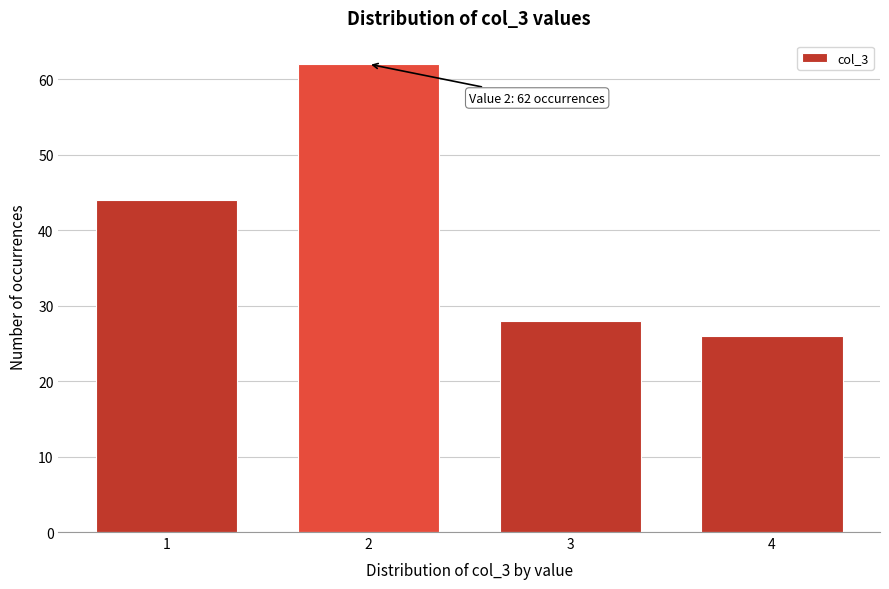

Reading left to right, extract all data points from this chart.

44	62	28	26